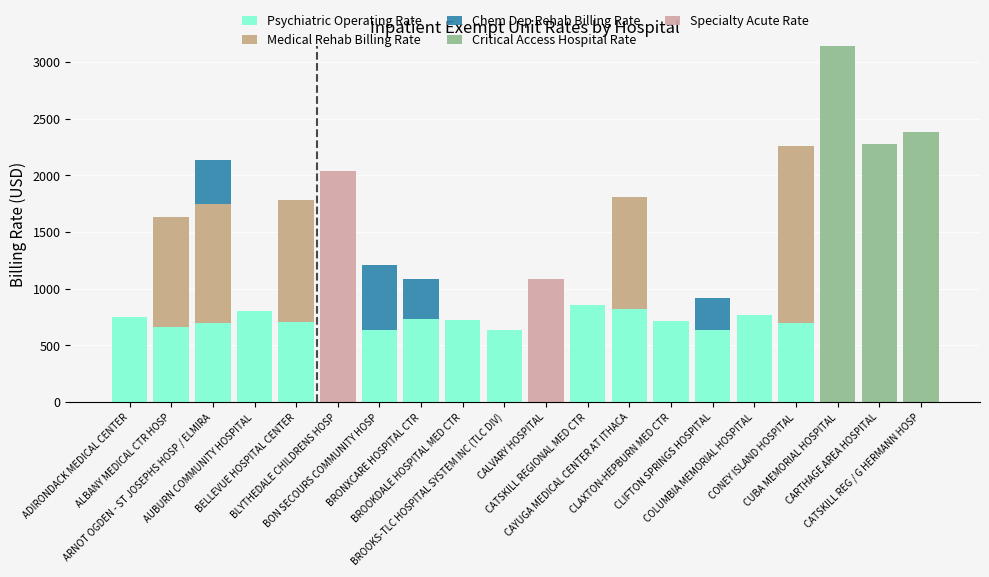

What are all the series names shown in the legend?

Psychiatric Operating Rate, Medical Rehab Billing Rate, Chem Dep Rehab Billing Rate, Critical Access Hospital Rate, Specialty Acute Rate